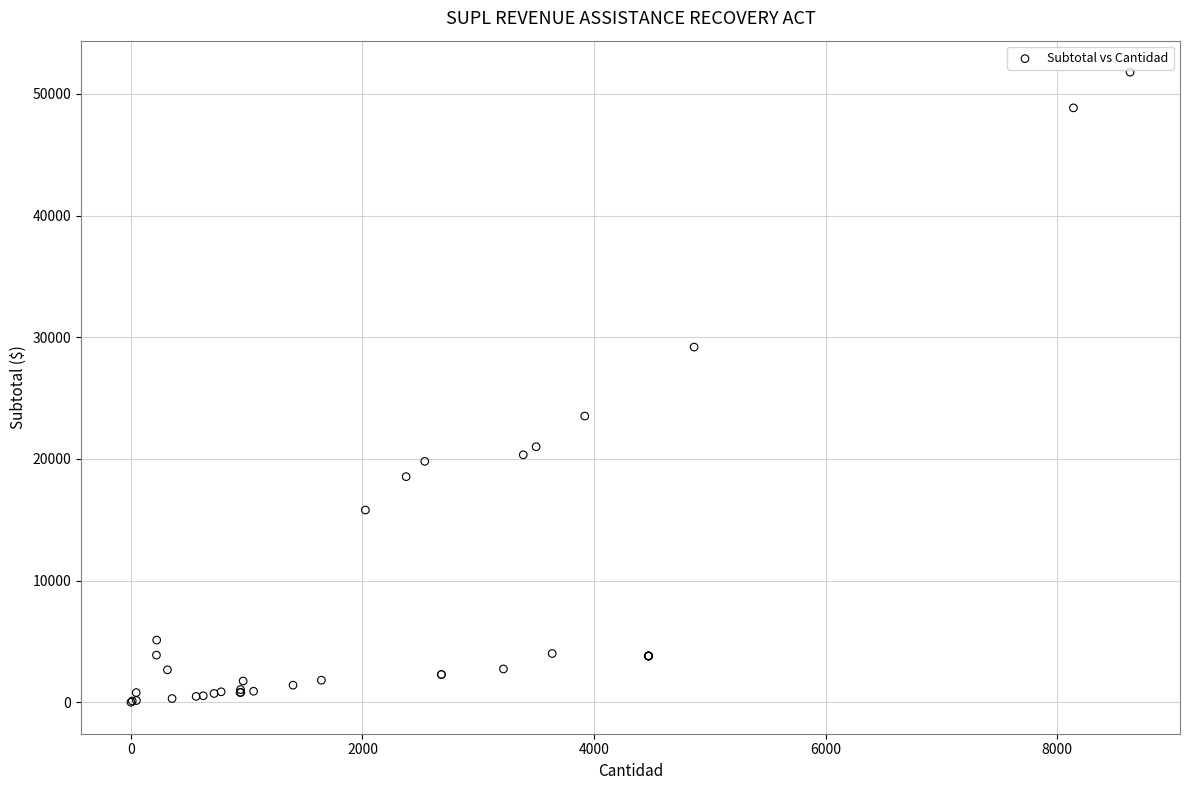

What Y value in the scatter plot is closest to 25893?

23520.0